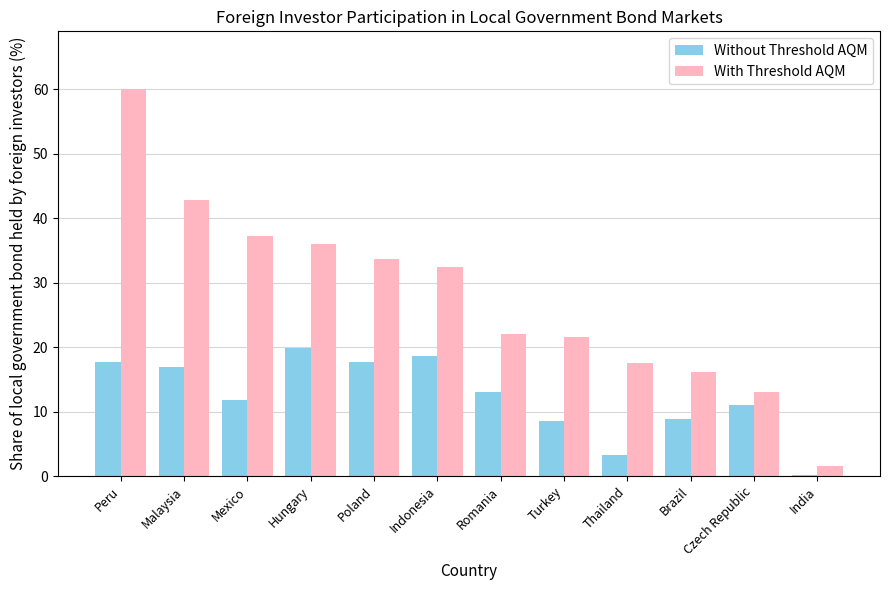

How many distinct data groups are displayed?

2